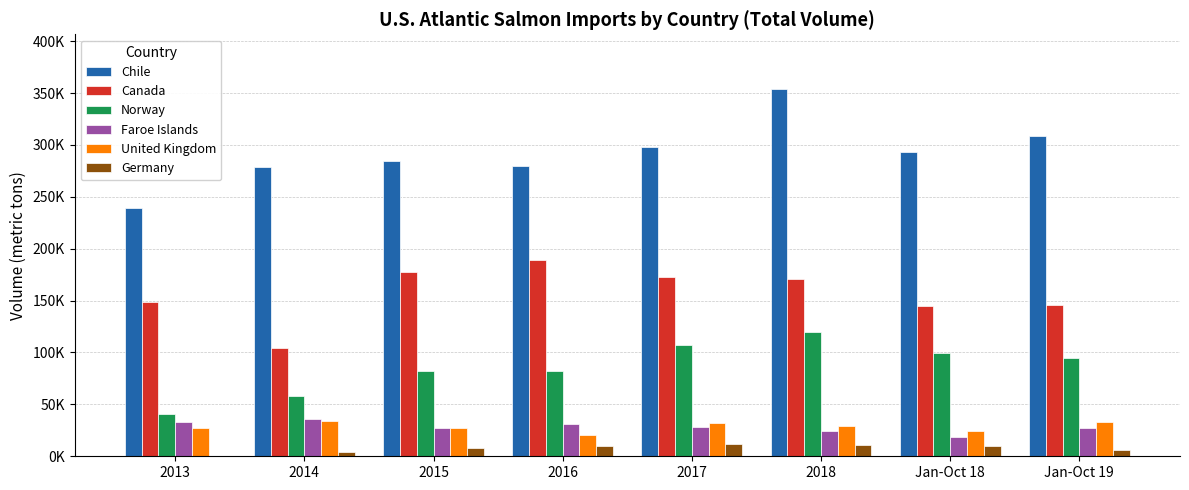

Are the bars horizontal?

No